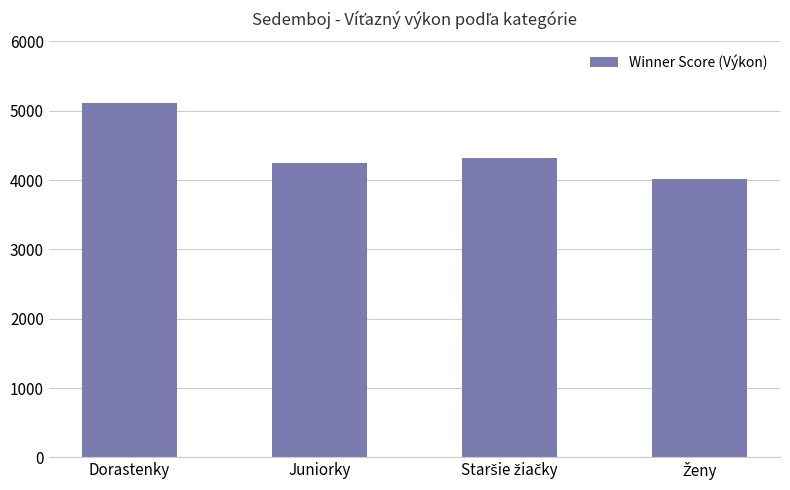

What is the value of the 3rd bar from the left?

4314